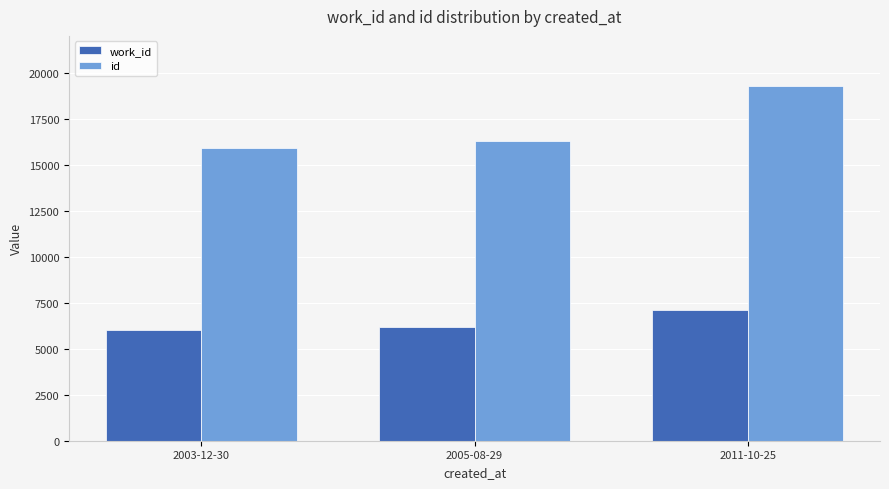

Reading right to left, list all the values displayed in this chart.

work_id: 7120	6163	5990
id: 19297	16311	15925